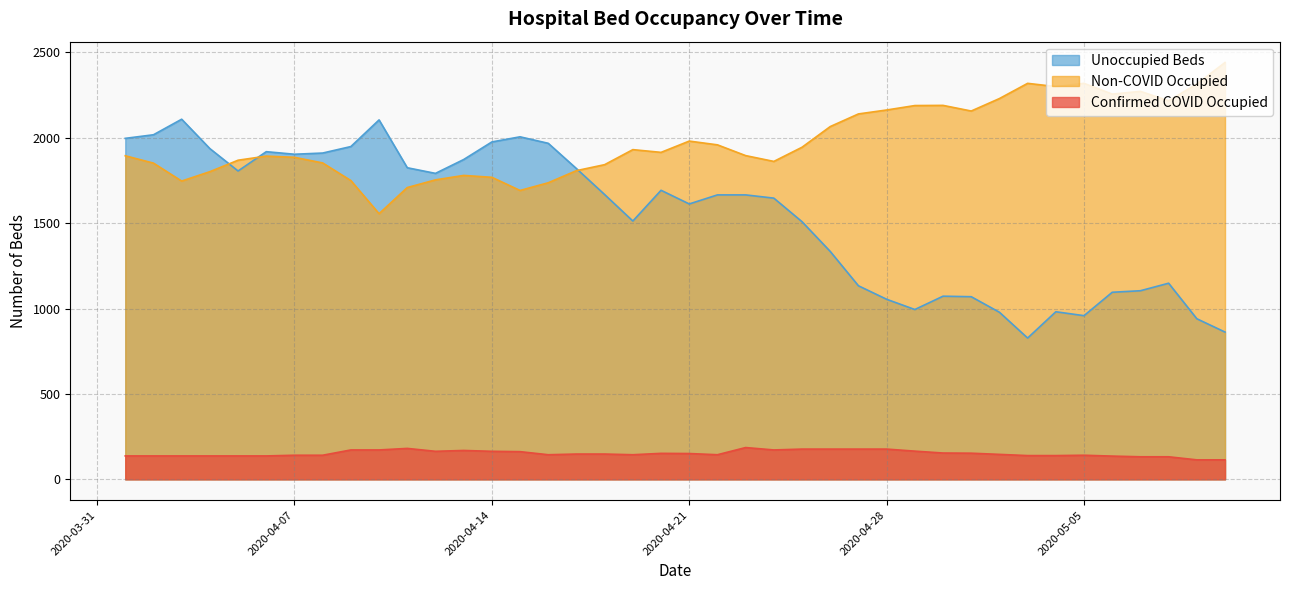

Which series has the widest spread of values?

Unoccupied Beds